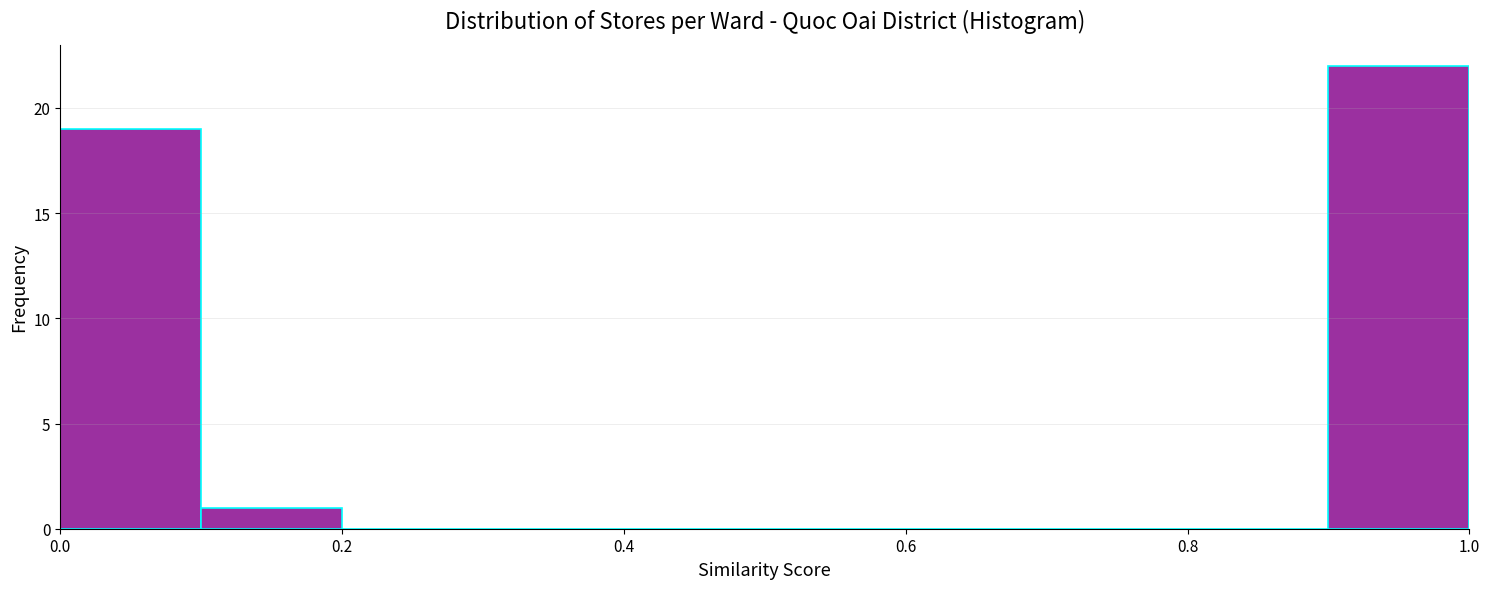

Which range on the x-axis has the tallest bar?

0.9 to 1.0